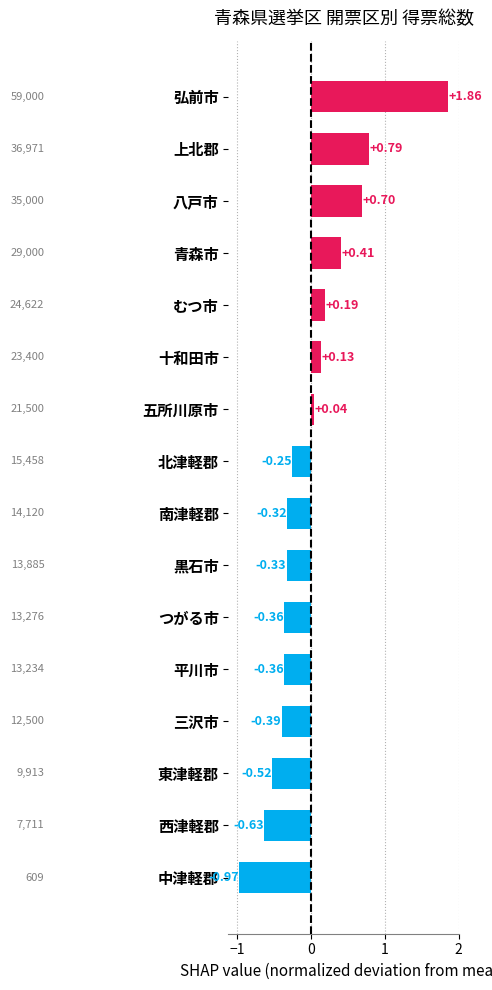

What is the label of the 2nd bar from the top?

上北郡